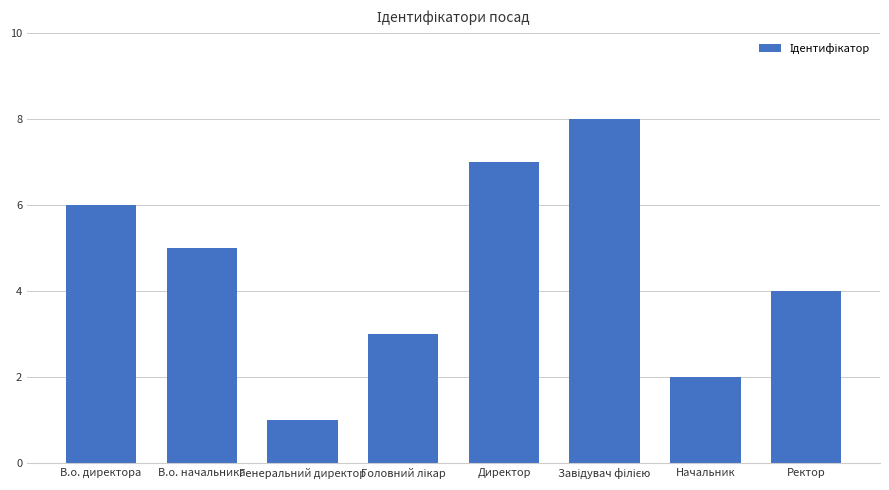

What is the difference between the maximum and minimum values?

7